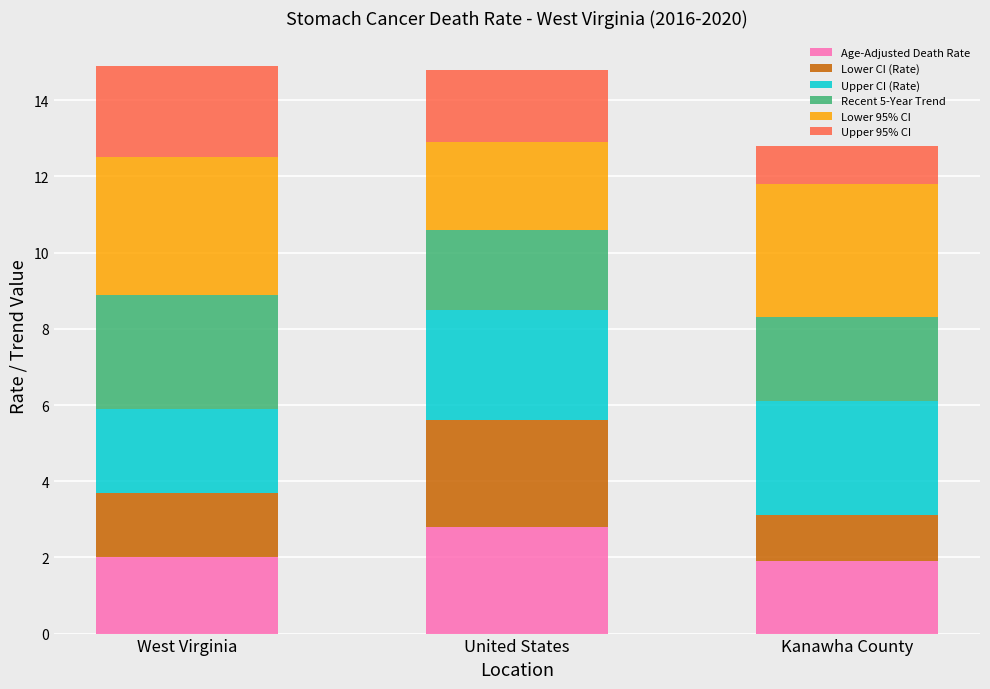

What is the lowest value of the Age-Adjusted Death Rate series?

1.9